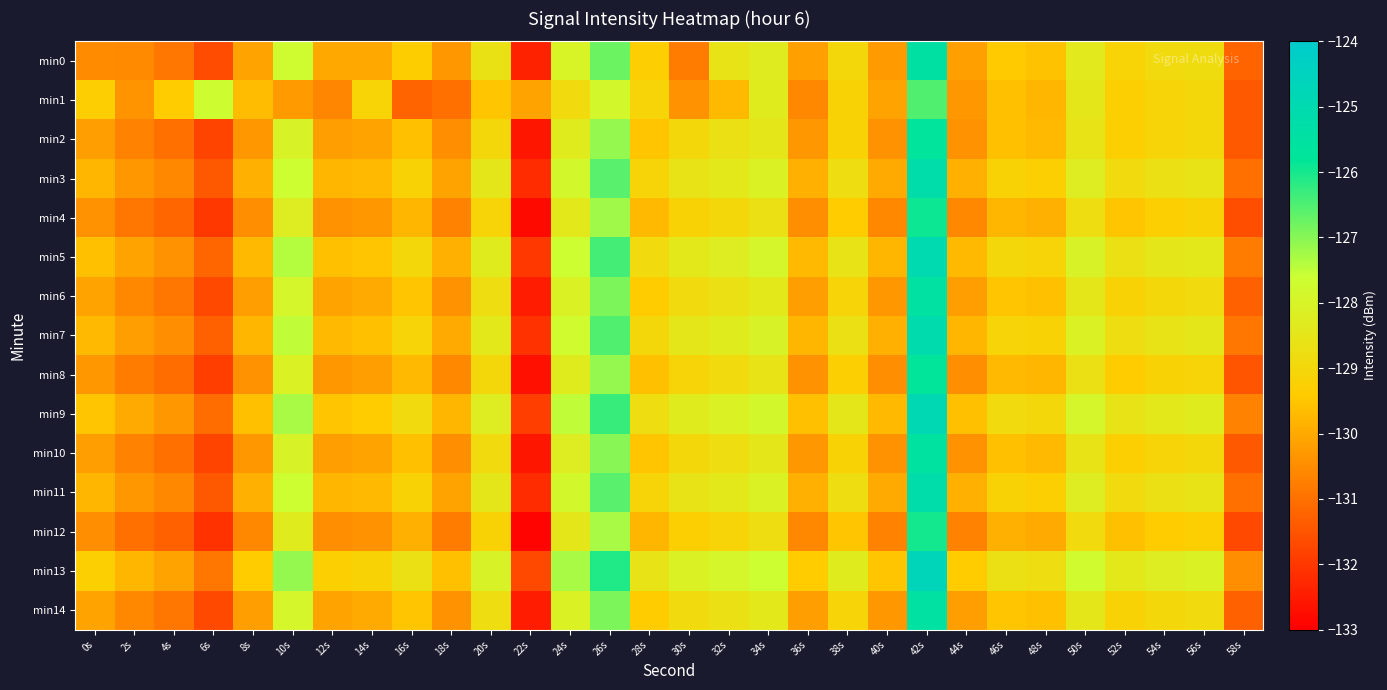

Reading left to right, list all the values displayed in this chart.

min0: 0s=-130.5	2s=-130.6	4s=-130.9	6s=-131.6	8s=-130.1	10s=-127.7	12s=-130.0	14s=-130.0	16s=-129.4	18s=-130.3	20s=-128.7	22s=-132.4	24s=-128.0	26s=-126.8	28s=-129.3	30s=-130.8	32s=-128.6	34s=-128.3	36s=-130.2	38s=-129.0	40s=-130.3	42s=-125.4	44s=-130.2	46s=-129.4	48s=-129.6	50s=-128.4	52s=-129.2	54s=-128.9	56s=-128.8	58s=-131.2
min1: 0s=-129.3	2s=-130.4	4s=-129.4	6s=-127.6	8s=-129.7	10s=-130.3	12s=-130.6	14s=-129.2	16s=-131.2	18s=-131.0	20s=-129.5	22s=-130.1	24s=-128.9	26s=-127.8	28s=-129.1	30s=-130.4	32s=-129.7	34s=-128.3	36s=-130.6	38s=-129.2	40s=-130.1	42s=-126.5	44s=-130.3	46s=-129.6	48s=-129.8	50s=-128.5	52s=-129.3	54s=-129.1	56s=-129.0	58s=-131.4
min2: 0s=-130.2	2s=-130.7	4s=-131.0	6s=-131.8	8s=-130.3	10s=-128.0	12s=-130.2	14s=-130.1	16s=-129.6	18s=-130.5	20s=-129.0	22s=-132.6	24s=-128.3	26s=-127.1	28s=-129.5	30s=-129.0	32s=-128.7	34s=-128.5	36s=-130.3	38s=-129.2	40s=-130.4	42s=-125.7	44s=-130.4	46s=-129.6	48s=-129.7	50s=-128.6	52s=-129.3	54s=-129.1	56s=-129.0	58s=-131.4
min3: 0s=-129.8	2s=-130.3	4s=-130.6	6s=-131.4	8s=-129.9	10s=-127.6	12s=-129.8	14s=-129.7	16s=-129.2	18s=-130.1	20s=-128.5	22s=-132.2	24s=-127.8	26s=-126.6	28s=-129.1	30s=-128.6	32s=-128.4	34s=-128.1	36s=-129.9	38s=-128.8	40s=-130.0	42s=-125.2	44s=-129.9	46s=-129.2	48s=-129.3	50s=-128.2	52s=-128.9	54s=-128.7	56s=-128.6	58s=-131.0
min4: 0s=-130.4	2s=-130.9	4s=-131.2	6s=-132.0	8s=-130.5	10s=-128.2	12s=-130.4	14s=-130.3	16s=-129.8	18s=-130.7	20s=-129.1	22s=-132.8	24s=-128.4	26s=-127.2	28s=-129.7	30s=-129.2	32s=-129.0	34s=-128.7	36s=-130.5	38s=-129.4	40s=-130.6	42s=-125.9	44s=-130.6	46s=-129.8	48s=-129.9	50s=-128.8	52s=-129.5	54s=-129.3	56s=-129.2	58s=-131.6
min5: 0s=-129.6	2s=-130.1	4s=-130.4	6s=-131.2	8s=-129.7	10s=-127.4	12s=-129.6	14s=-129.5	16s=-129.0	18s=-129.9	20s=-128.3	22s=-132.0	24s=-127.6	26s=-126.4	28s=-128.9	30s=-128.4	32s=-128.2	34s=-127.9	36s=-129.7	38s=-128.6	40s=-129.8	42s=-125.0	44s=-129.7	46s=-129.0	48s=-129.1	50s=-128.0	52s=-128.7	54s=-128.5	56s=-128.4	58s=-130.8
min6: 0s=-130.1	2s=-130.6	4s=-130.9	6s=-131.7	8s=-130.2	10s=-127.9	12s=-130.1	14s=-130.0	16s=-129.5	18s=-130.4	20s=-128.8	22s=-132.5	24s=-128.1	26s=-126.9	28s=-129.4	30s=-128.9	32s=-128.7	34s=-128.4	36s=-130.2	38s=-129.1	40s=-130.3	42s=-125.5	44s=-130.2	46s=-129.5	48s=-129.6	50s=-128.5	52s=-129.2	54s=-129.0	56s=-128.9	58s=-131.3
min7: 0s=-129.7	2s=-130.2	4s=-130.5	6s=-131.3	8s=-129.8	10s=-127.5	12s=-129.7	14s=-129.6	16s=-129.1	18s=-130.0	20s=-128.4	22s=-132.1	24s=-127.7	26s=-126.5	28s=-129.0	30s=-128.5	32s=-128.3	34s=-128.0	36s=-129.8	38s=-128.7	40s=-129.9	42s=-125.1	44s=-129.8	46s=-129.1	48s=-129.2	50s=-128.1	52s=-128.8	54s=-128.6	56s=-128.5	58s=-130.9
min8: 0s=-130.3	2s=-130.8	4s=-131.1	6s=-131.9	8s=-130.4	10s=-128.1	12s=-130.3	14s=-130.2	16s=-129.7	18s=-130.6	20s=-129.0	22s=-132.7	24s=-128.3	26s=-127.1	28s=-129.6	30s=-129.1	32s=-128.9	34s=-128.6	36s=-130.4	38s=-129.3	40s=-130.5	42s=-125.8	44s=-130.5	46s=-129.7	48s=-129.8	50s=-128.7	52s=-129.4	54s=-129.2	56s=-129.1	58s=-131.5
min9: 0s=-129.5	2s=-130.0	4s=-130.3	6s=-131.1	8s=-129.6	10s=-127.3	12s=-129.5	14s=-129.4	16s=-128.9	18s=-129.8	20s=-128.2	22s=-131.9	24s=-127.5	26s=-126.3	28s=-128.8	30s=-128.3	32s=-128.1	34s=-127.8	36s=-129.6	38s=-128.5	40s=-129.7	42s=-124.9	44s=-129.6	46s=-128.9	48s=-129.0	50s=-127.9	52s=-128.6	54s=-128.4	56s=-128.3	58s=-130.7
min10: 0s=-130.2	2s=-130.7	4s=-131.0	6s=-131.8	8s=-130.3	10s=-128.0	12s=-130.2	14s=-130.1	16s=-129.6	18s=-130.5	20s=-128.9	22s=-132.6	24s=-128.2	26s=-127.0	28s=-129.5	30s=-129.0	32s=-128.8	34s=-128.5	36s=-130.3	38s=-129.2	40s=-130.4	42s=-125.6	44s=-130.4	46s=-129.6	48s=-129.7	50s=-128.6	52s=-129.3	54s=-129.1	56s=-129.0	58s=-131.4
min11: 0s=-129.8	2s=-130.3	4s=-130.6	6s=-131.4	8s=-129.9	10s=-127.6	12s=-129.8	14s=-129.7	16s=-129.2	18s=-130.1	20s=-128.5	22s=-132.2	24s=-127.8	26s=-126.6	28s=-129.1	30s=-128.6	32s=-128.4	34s=-128.1	36s=-129.9	38s=-128.8	40s=-130.0	42s=-125.2	44s=-129.9	46s=-129.2	48s=-129.3	50s=-128.2	52s=-128.9	54s=-128.7	56s=-128.6	58s=-131.0
min12: 0s=-130.5	2s=-131.0	4s=-131.3	6s=-132.1	8s=-130.6	10s=-128.3	12s=-130.5	14s=-130.4	16s=-129.9	18s=-130.8	20s=-129.2	22s=-132.9	24s=-128.5	26s=-127.3	28s=-129.8	30s=-129.3	32s=-129.1	34s=-128.8	36s=-130.6	38s=-129.5	40s=-130.7	42s=-126.0	44s=-130.7	46s=-129.9	48s=-130.0	50s=-128.9	52s=-129.6	54s=-129.4	56s=-129.3	58s=-131.7
min13: 0s=-129.3	2s=-129.8	4s=-130.1	6s=-130.9	8s=-129.4	10s=-127.1	12s=-129.3	14s=-129.2	16s=-128.7	18s=-129.6	20s=-128.0	22s=-131.7	24s=-127.3	26s=-126.1	28s=-128.6	30s=-128.1	32s=-127.9	34s=-127.6	36s=-129.4	38s=-128.3	40s=-129.5	42s=-124.7	44s=-129.4	46s=-128.7	48s=-128.8	50s=-127.7	52s=-128.4	54s=-128.2	56s=-128.1	58s=-130.5
min14: 0s=-130.1	2s=-130.6	4s=-130.9	6s=-131.7	8s=-130.2	10s=-127.9	12s=-130.1	14s=-130.0	16s=-129.5	18s=-130.4	20s=-128.8	22s=-132.5	24s=-128.1	26s=-126.9	28s=-129.4	30s=-128.9	32s=-128.7	34s=-128.4	36s=-130.2	38s=-129.1	40s=-130.3	42s=-125.5	44s=-130.2	46s=-129.5	48s=-129.6	50s=-128.5	52s=-129.2	54s=-129.0	56s=-128.9	58s=-131.3